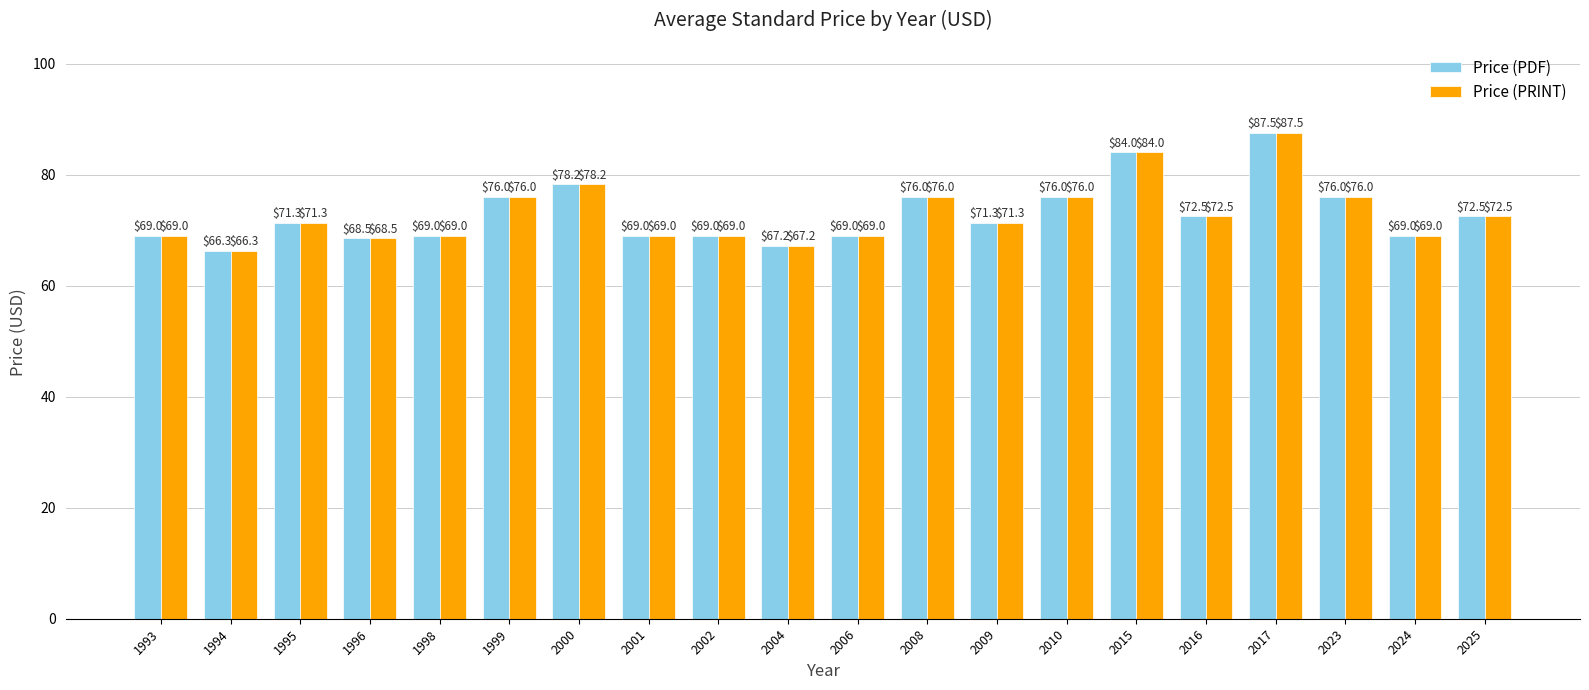

At which label does Price (PRINT) first exceed 71?

1995